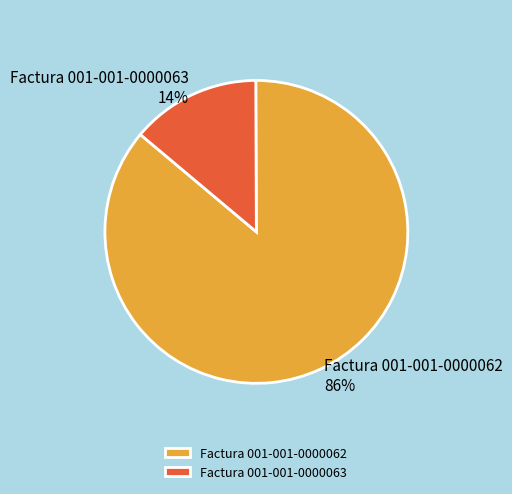

What percentage is the Factura 001-001-0000062 slice, to the nearest percent?

86%